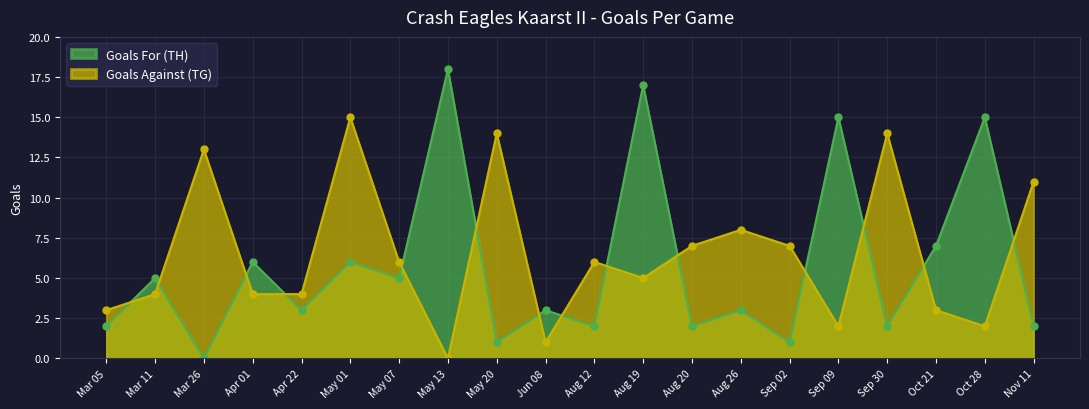

What is the difference between the maximum and second lowest values in the Goals Against (TG) series?

14